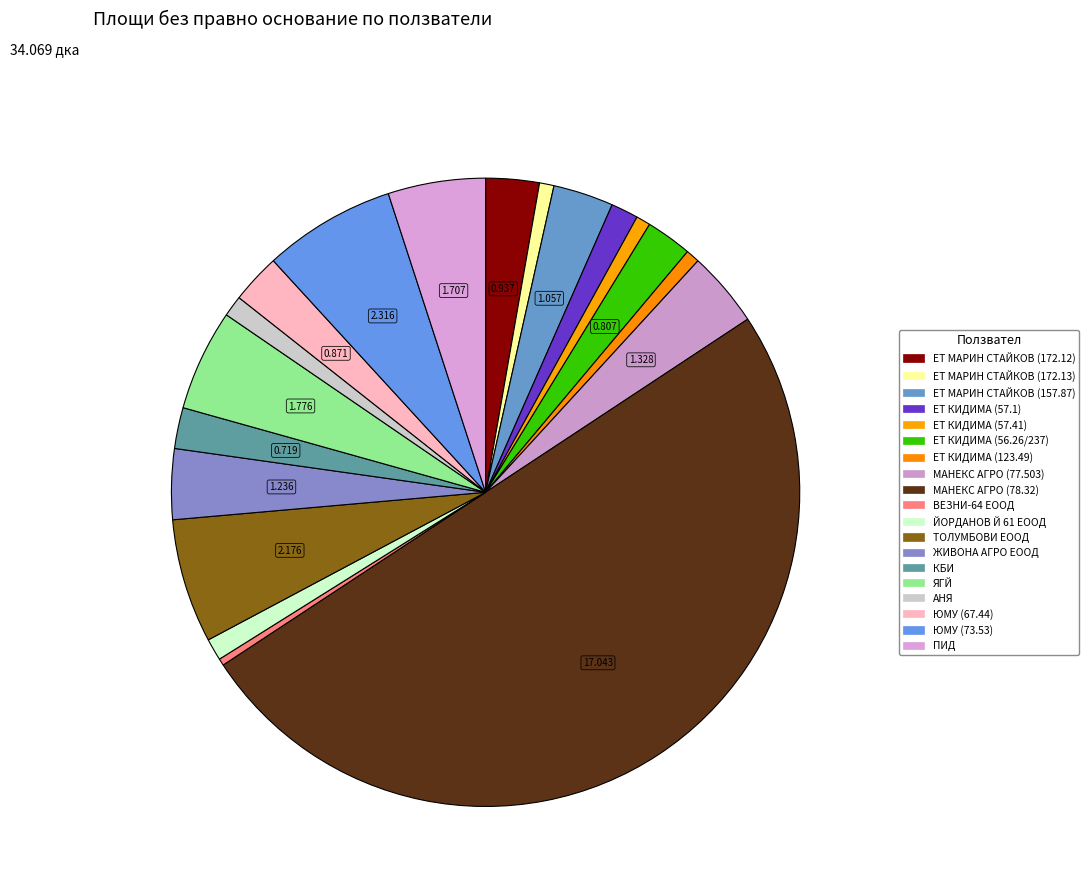

How many segments does this pie chart have?

19